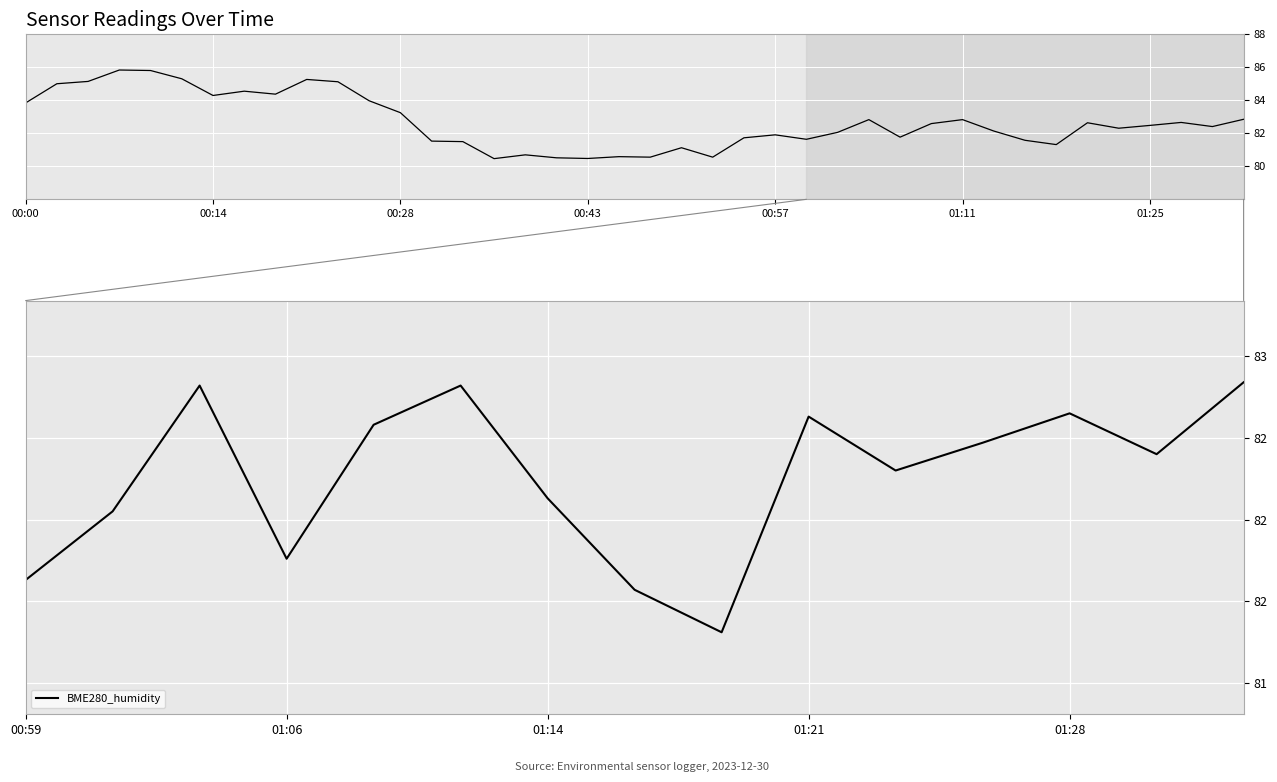

How many lines are shown in the chart?

1